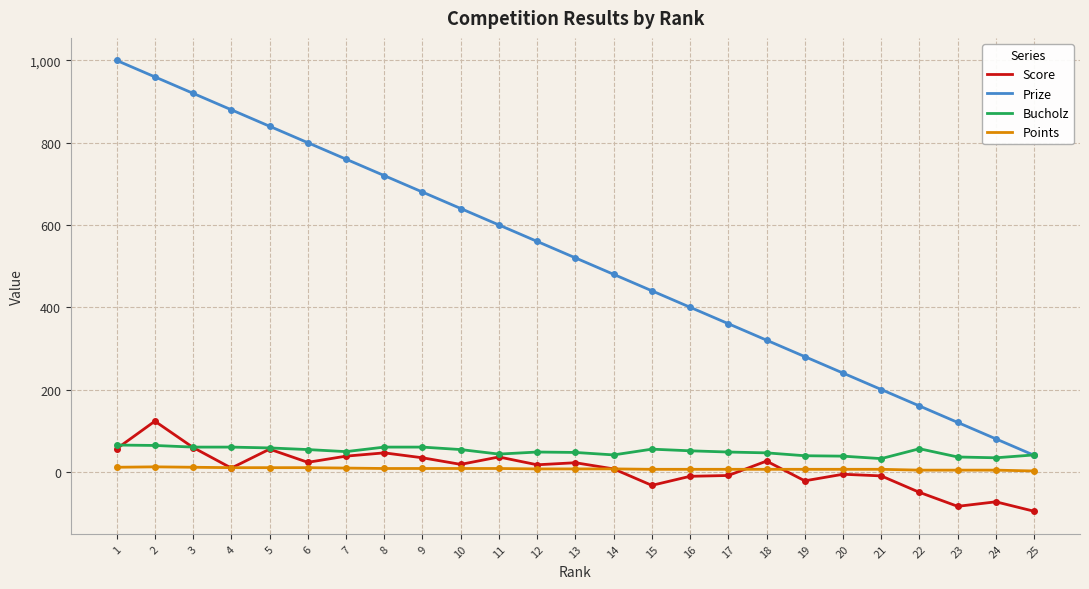

Which series has the largest range (max minus min)?

Prize